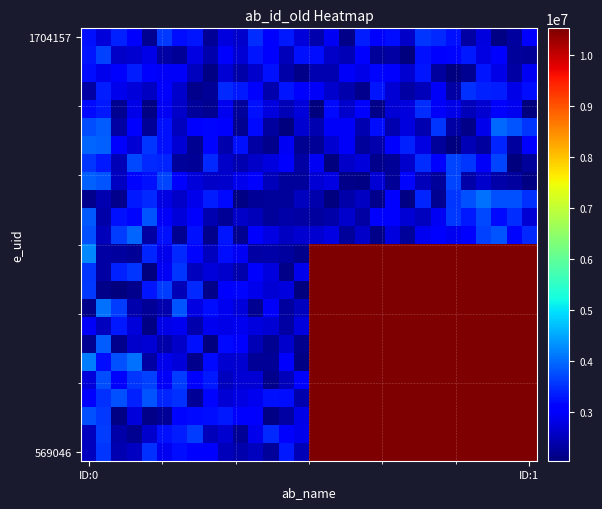

What is the minimum value shown in the chart?

2047388.7